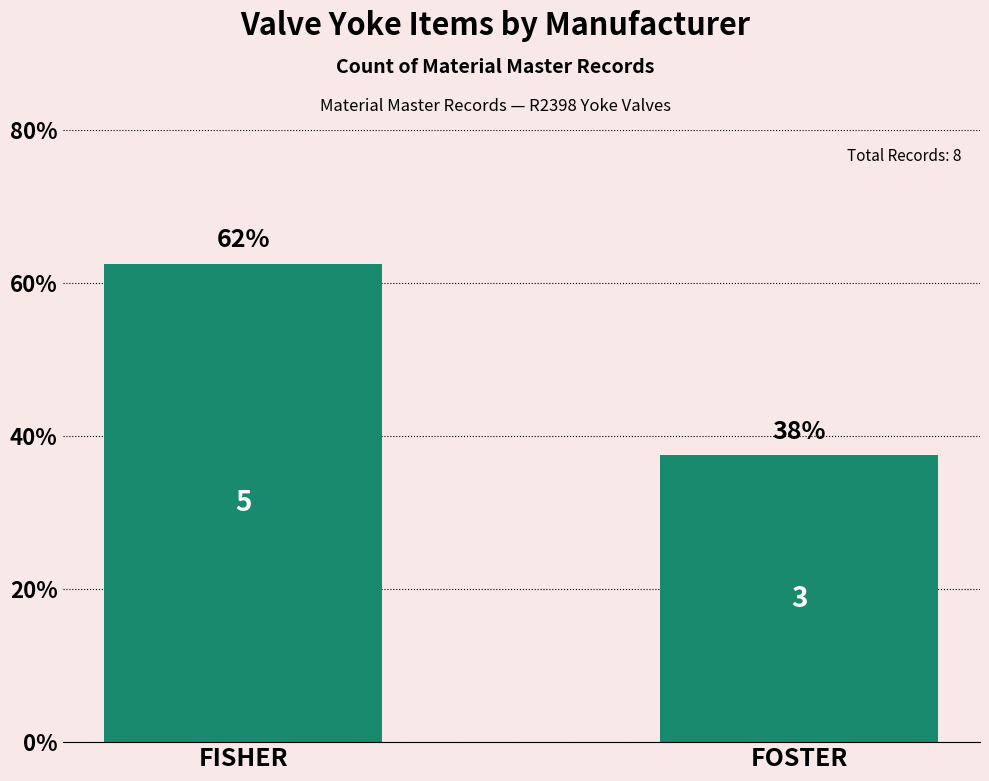

Approximately how many times larger is the value at FISHER compared to FOSTER?

1.7